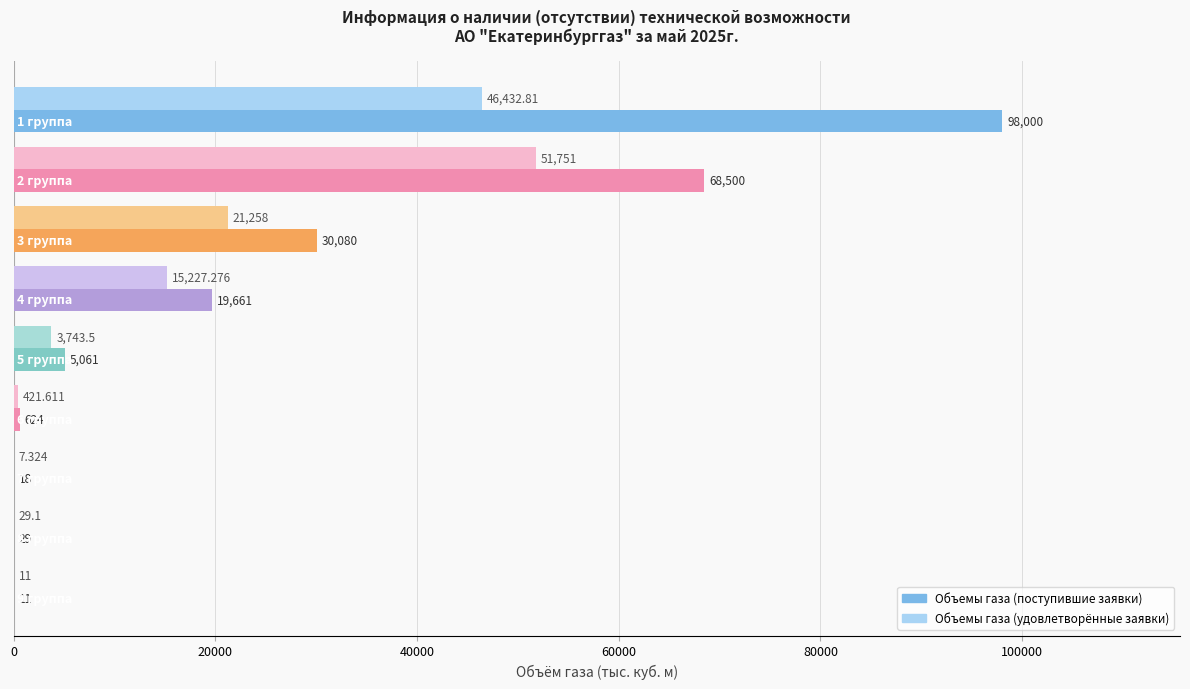

Which series has the largest total across all categories?

Объемы газа (поступившие заявки)